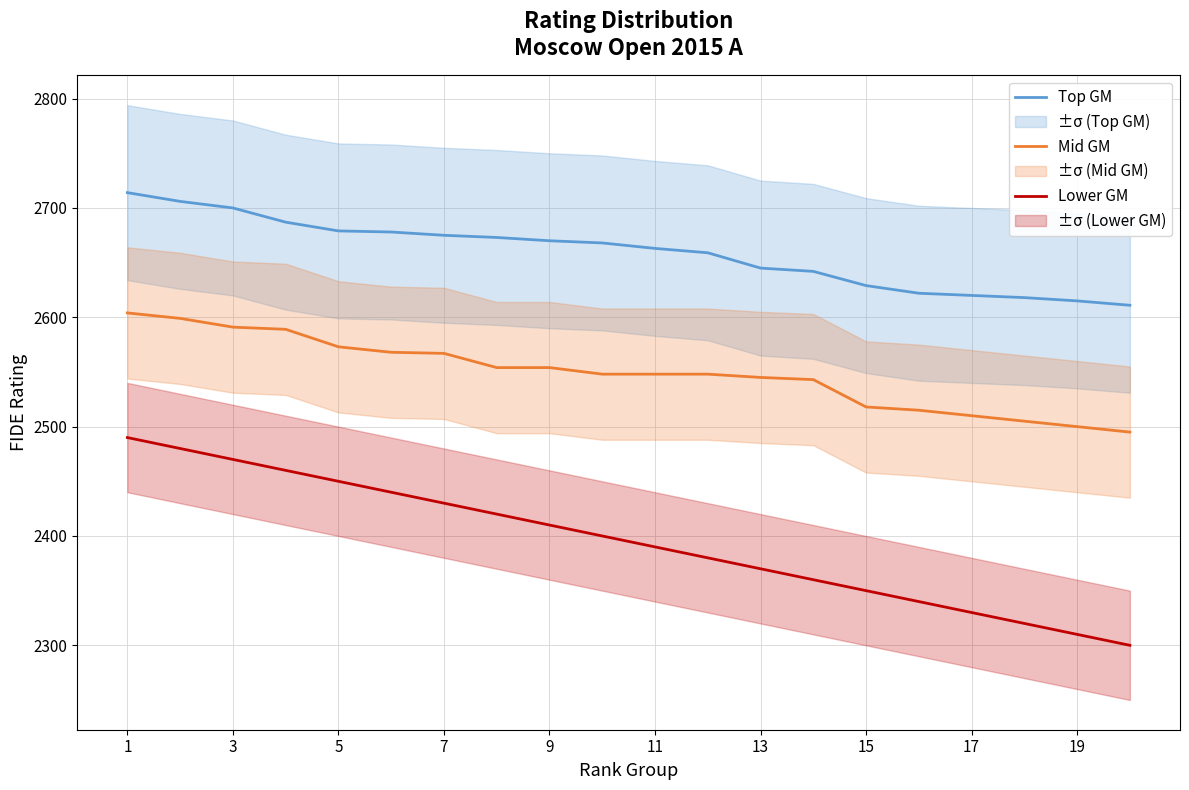

Reading left to right, what are all the values shown in this chart?

Top GM: 2714	2706	2700	2687	2679	2678	2675	2673	2670	2668	2663	2659	2645	2642	2629	2622	2620	2618	2615	2611
Mid GM: 2604	2599	2591	2589	2573	2568	2567	2554	2554	2548	2548	2548	2545	2543	2518	2515	2510	2505	2500	2495
Lower GM: 2490	2480	2470	2460	2450	2440	2430	2420	2410	2400	2390	2380	2370	2360	2350	2340	2330	2320	2310	2300